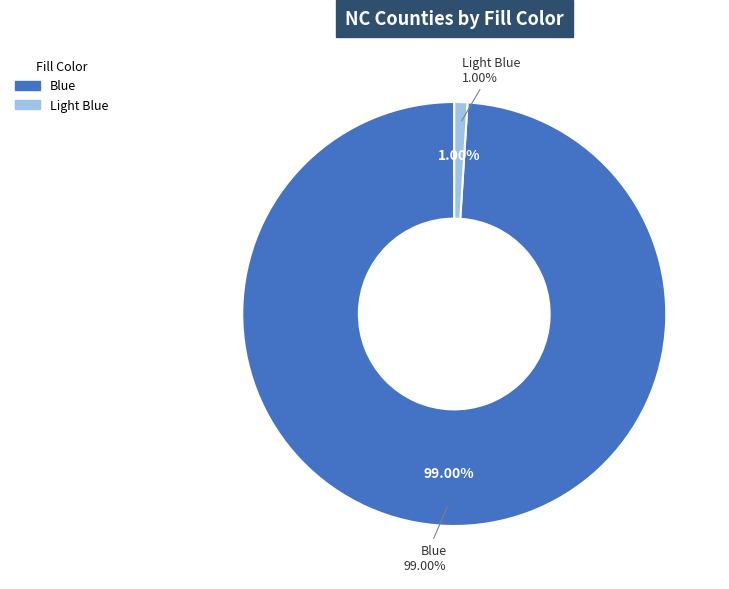

What is the total percentage of Blue and Light Blue?

100.0%